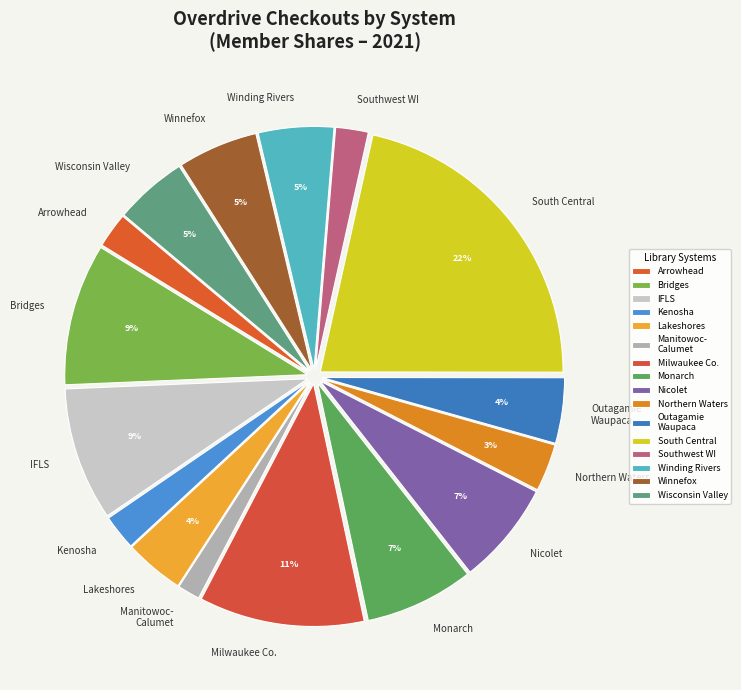

To the nearest percent, what is the average slice percentage?

6%